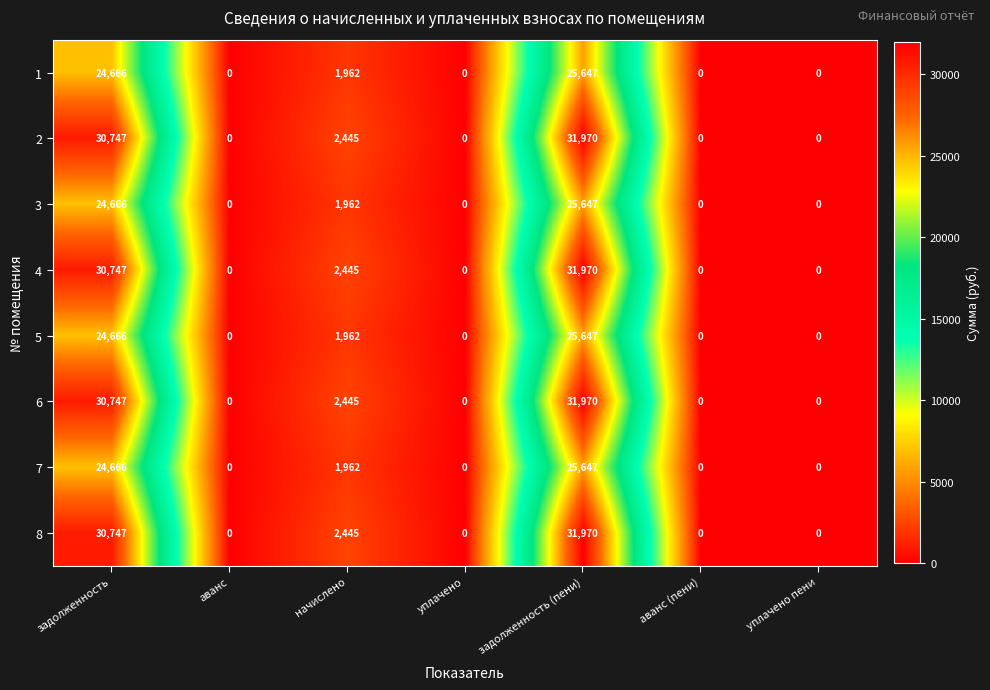

Where is 2 nearest to the value 15985?

начислено